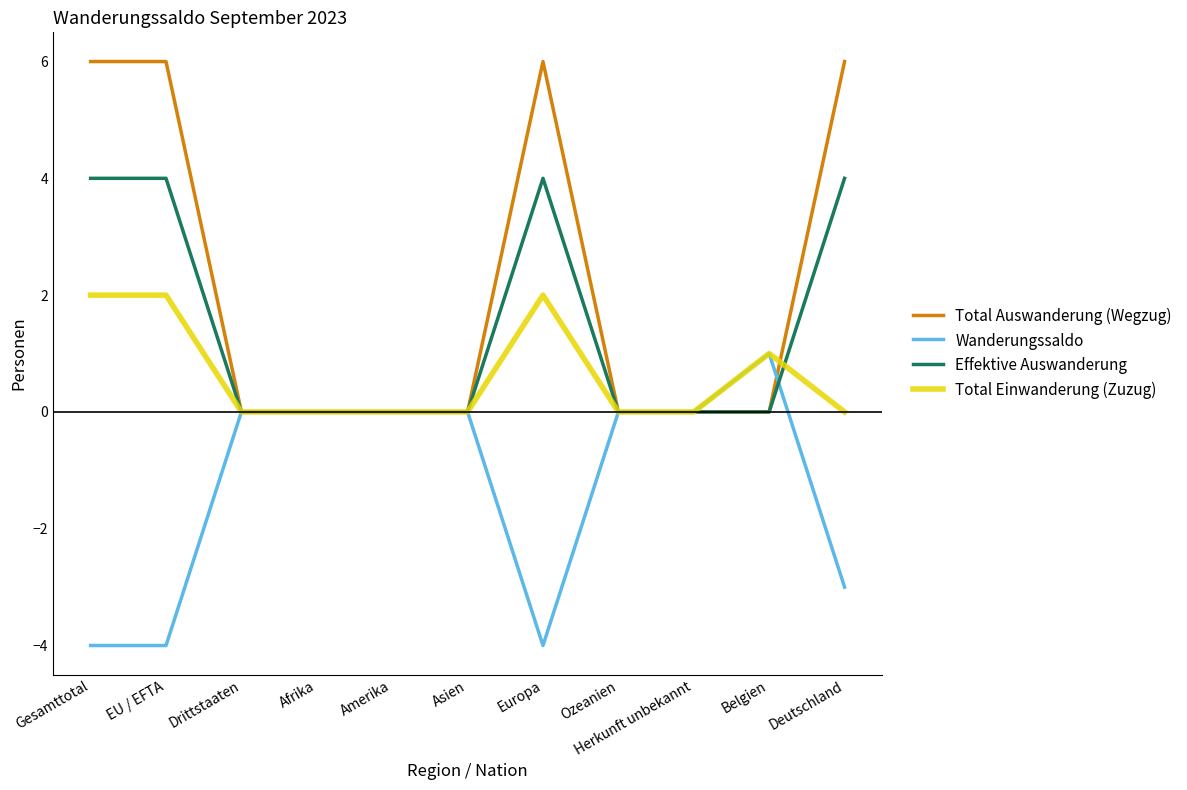

Is the value of Total Einwanderung (Zuzug) at Belgien greater than the value of Effektive Auswanderung at Belgien?

Yes